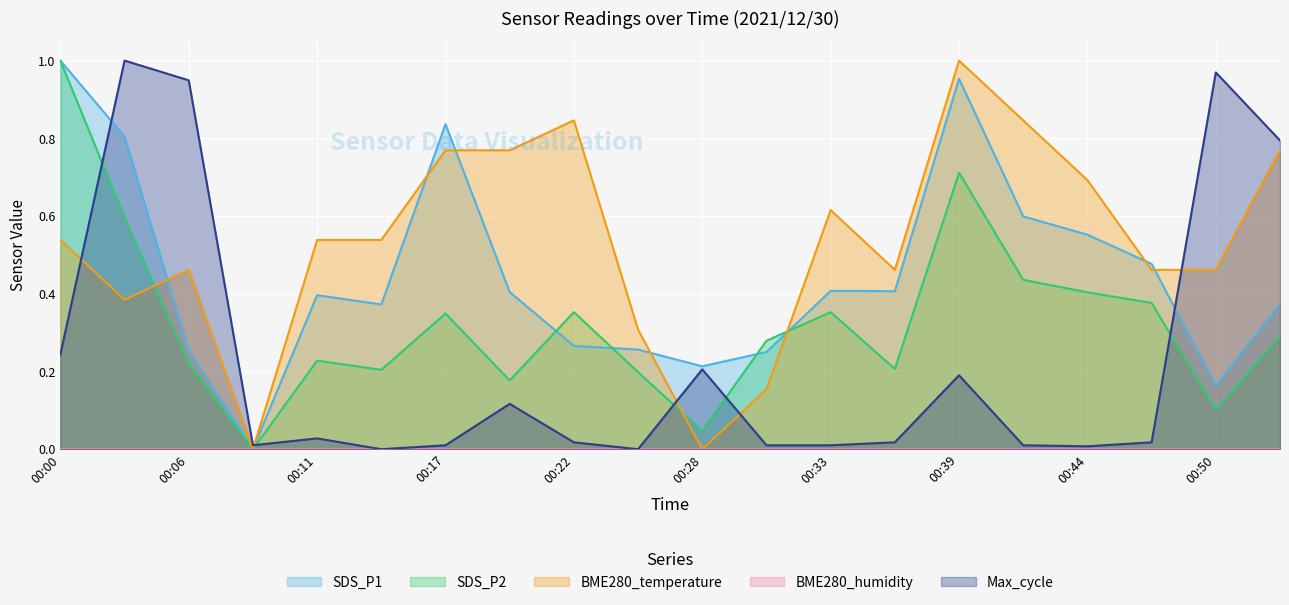

Between 00:11 and 00:28, which series saw the biggest shift?

BME280_temperature